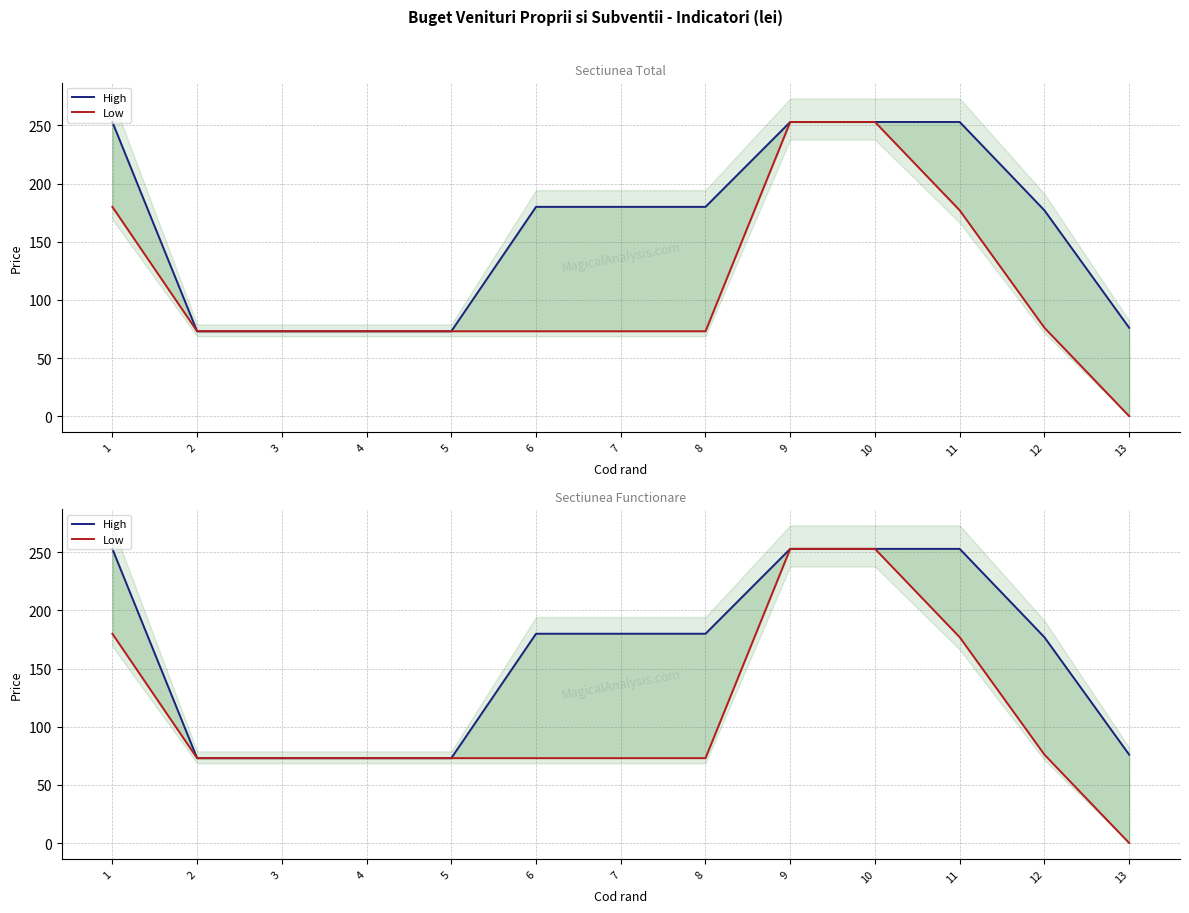

Which series has the widest spread of values?

Low